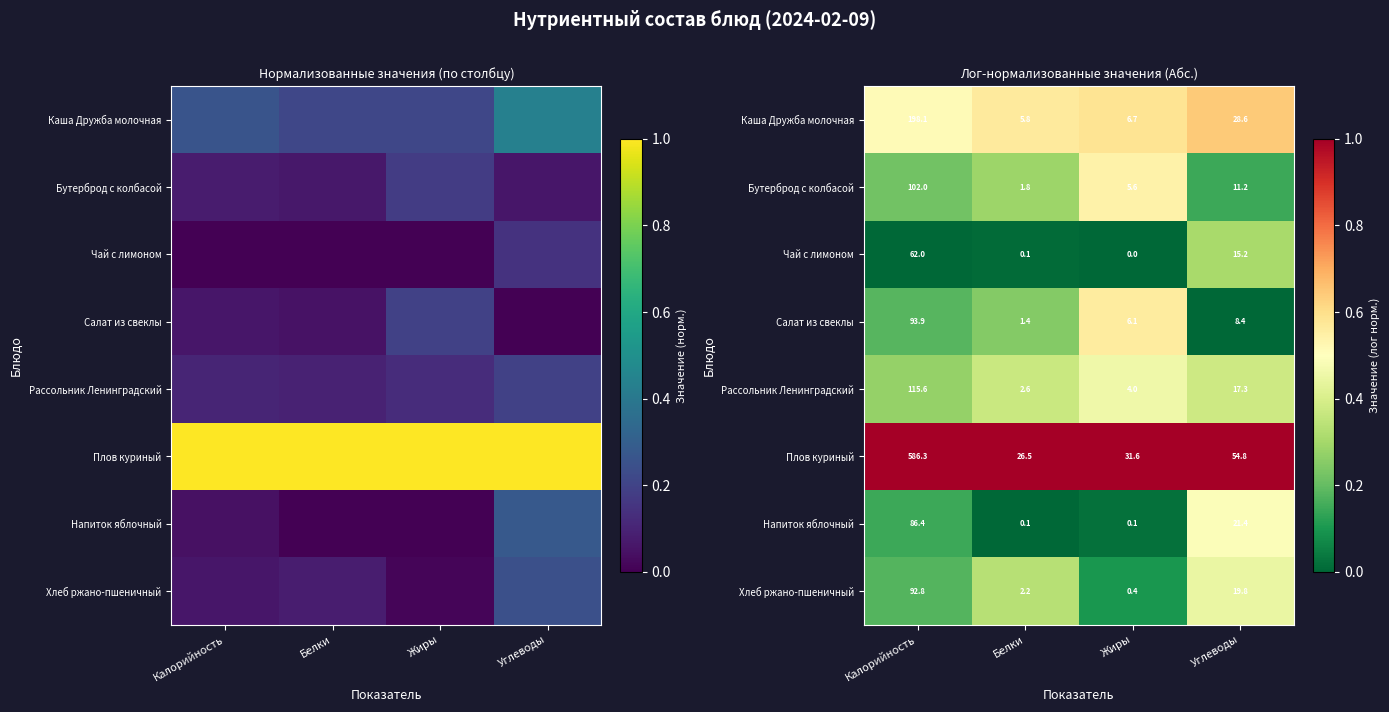

What is the maximum value shown in the chart?

1.0